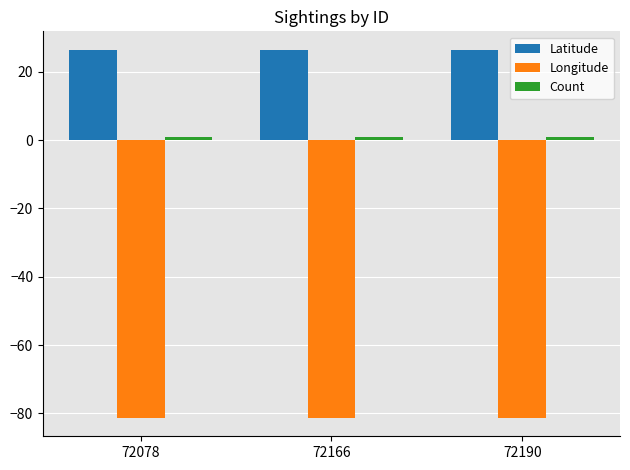

What is the highest value of the Latitude series?

26.4